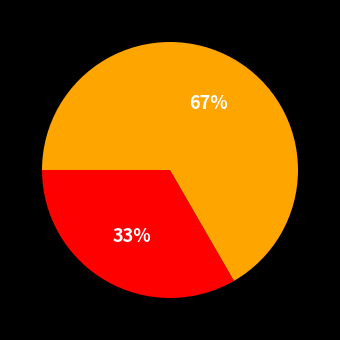

Does any single category account for the majority?

Yes